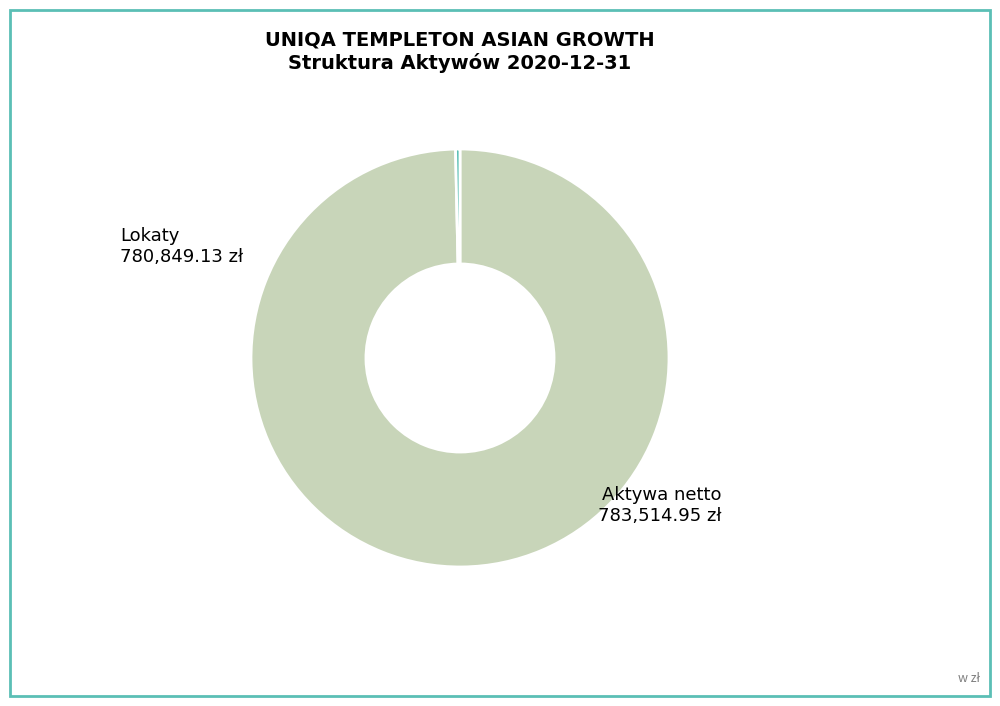

Is there any slice that represents more than half of the pie?

Yes